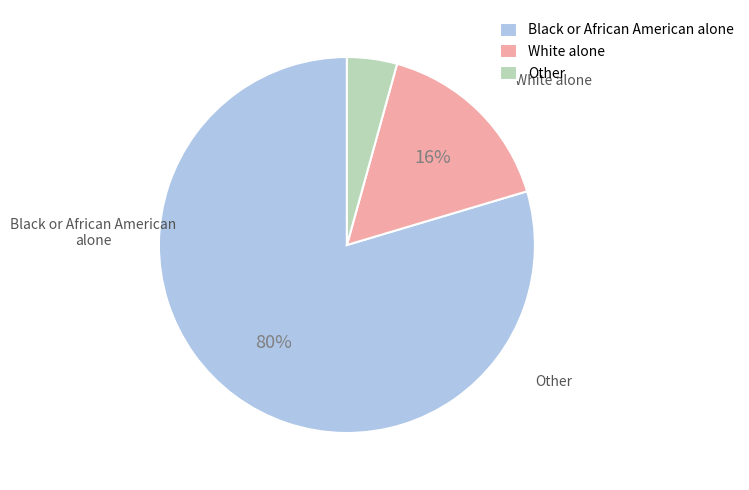

What is the majority slice?

Black or African American alone